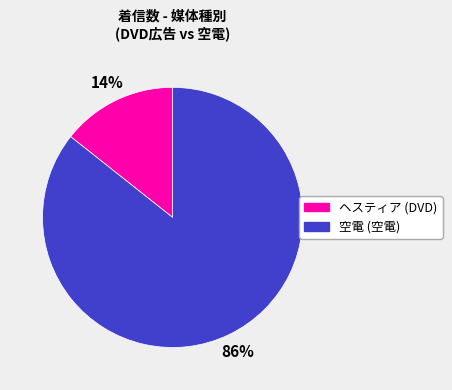

Does any single category account for the majority?

Yes